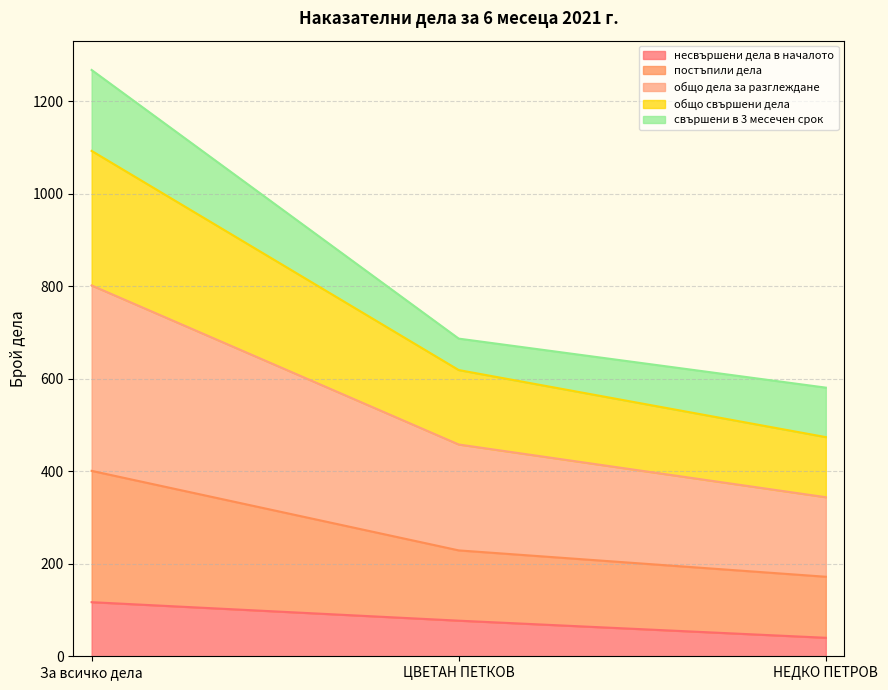

What is the highest value of the несвършени дела в началото series?

117